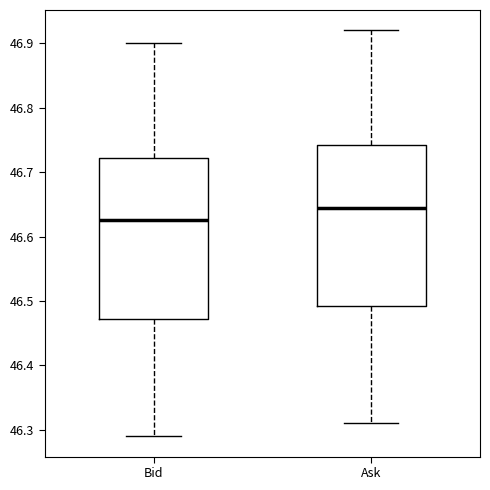

Reading left to right, read every box against the y-axis: the position of its median line, the range the box covers, and the ends of its whiskers. The values are not printed on the chart, so give them approximately, as read against the axis.

Bid: median 46.63, box 46.47 to 46.72, whiskers 46.29 to 46.90
Ask: median 46.65, box 46.49 to 46.74, whiskers 46.31 to 46.92